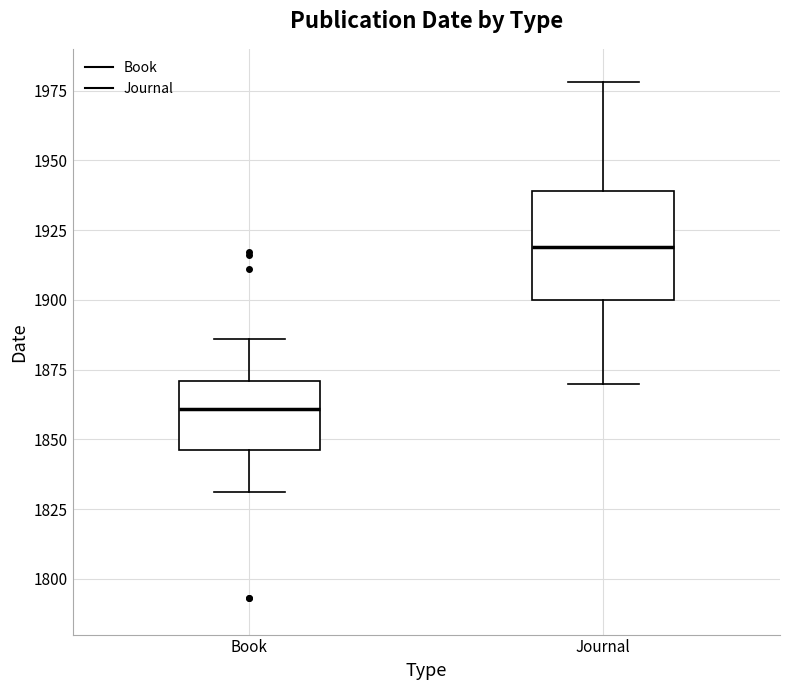

Reading left to right, read every box against the y-axis: the position of its median line, the range the box covers, and the ends of its whiskers. The values are not printed on the chart, so give them approximately, as read against the axis.

Book: median 1860, box 1845 to 1870, whiskers 1830 to 1885
Journal: median 1920, box 1900 to 1940, whiskers 1870 to 1980